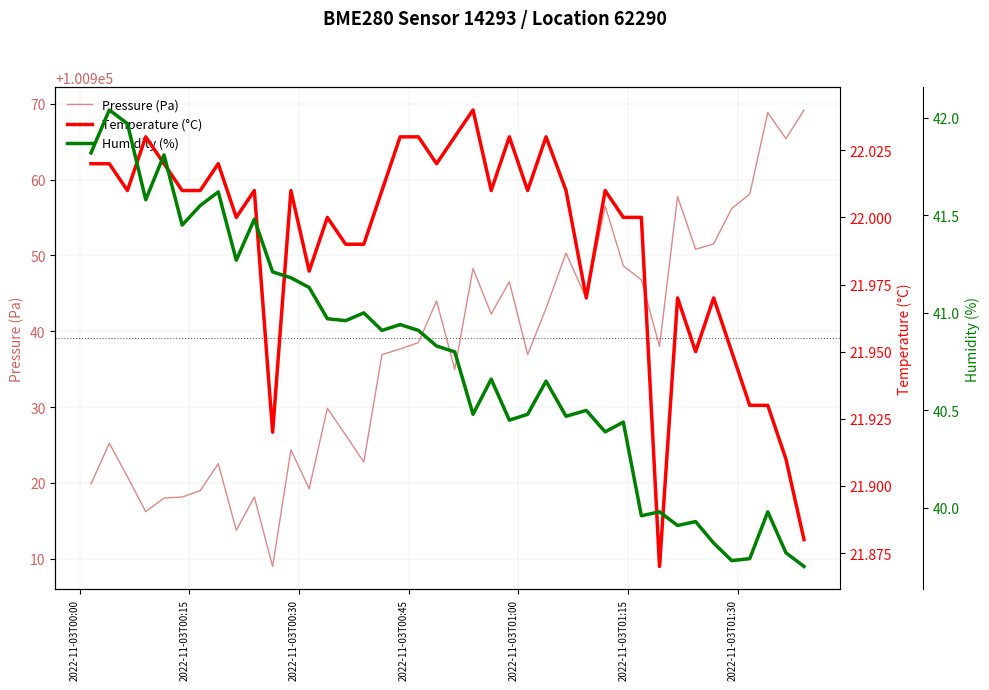

Rank the series by their maximum value, from highest to lowest.

Pressure (Pa), Humidity (%), Temperature (°C)